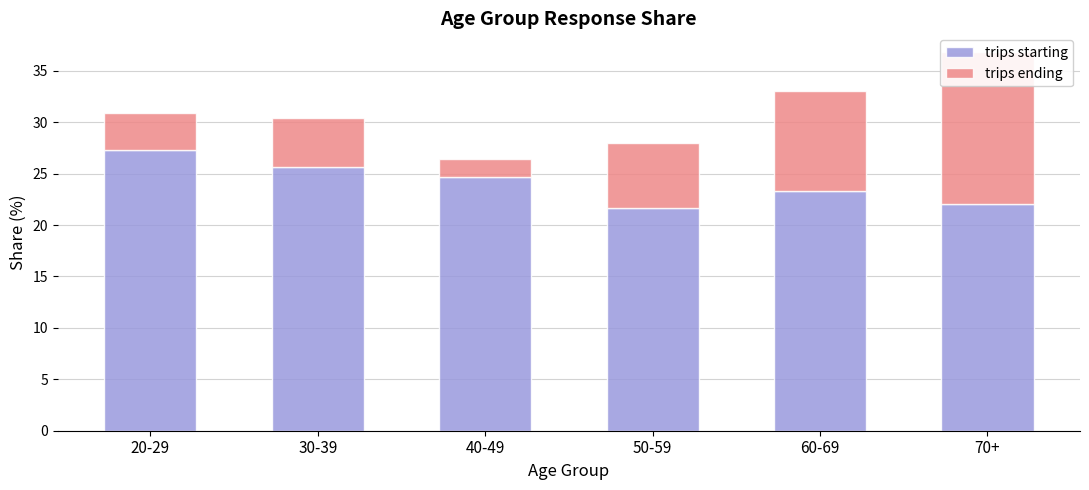

At which label is trips ending closest to 8?

50-59